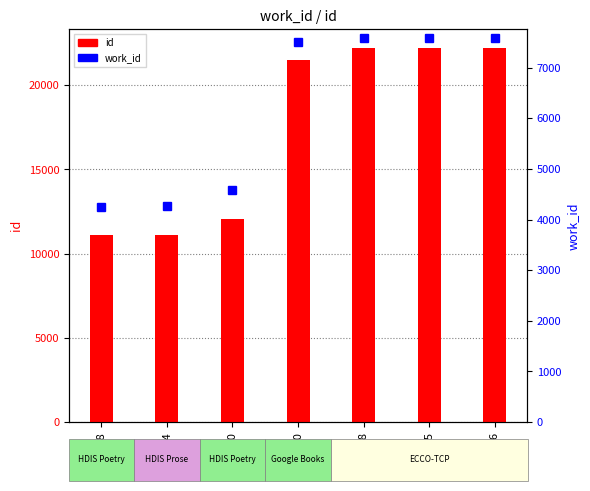

Reading left to right, extract all data points from this chart.

id: 11098=11098	11134=11134	12040=12040	21520=21520	22208=22208	22215=22215	22216=22216
work_id: 11098=4253	11134=4269	12040=4577	21520=7508	22208=7593	22215=7593	22216=7593